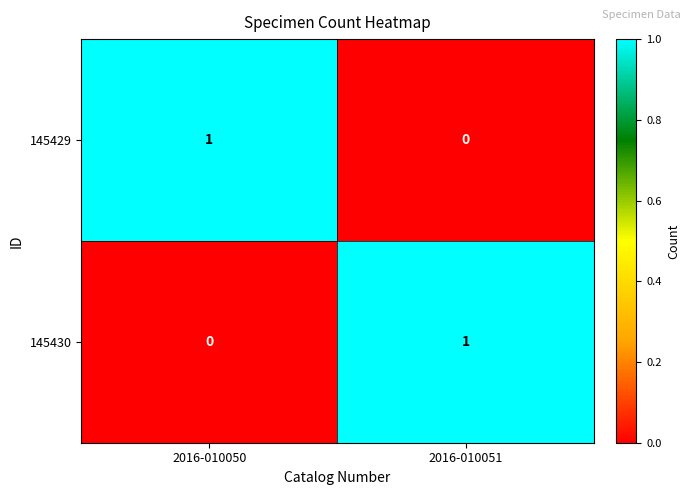

Reading right to left, extract all data points from this chart.

145429: 0	1
145430: 1	0